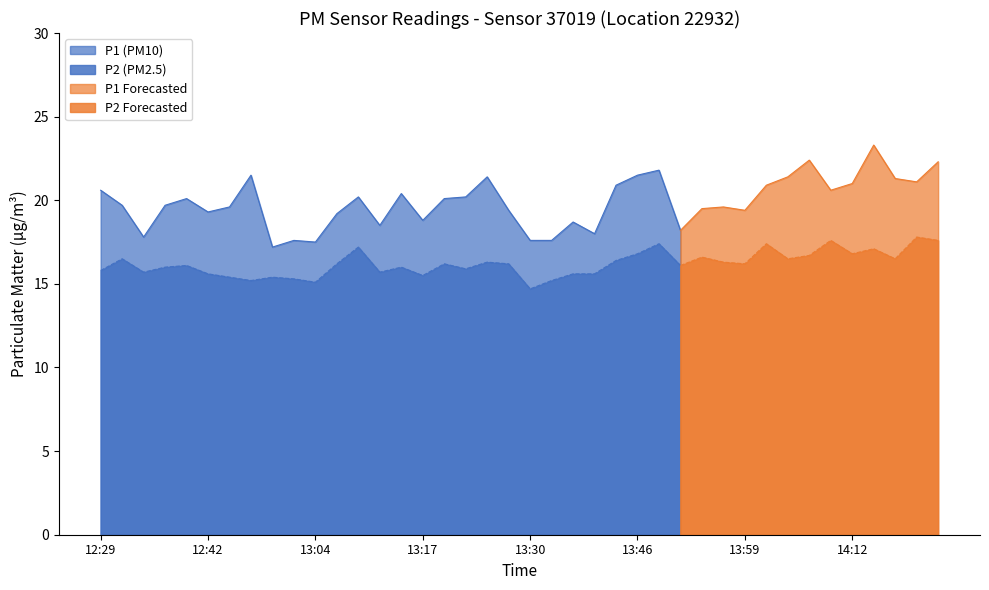

The value of P1 at 12:31 is 13.3. True or false?

False